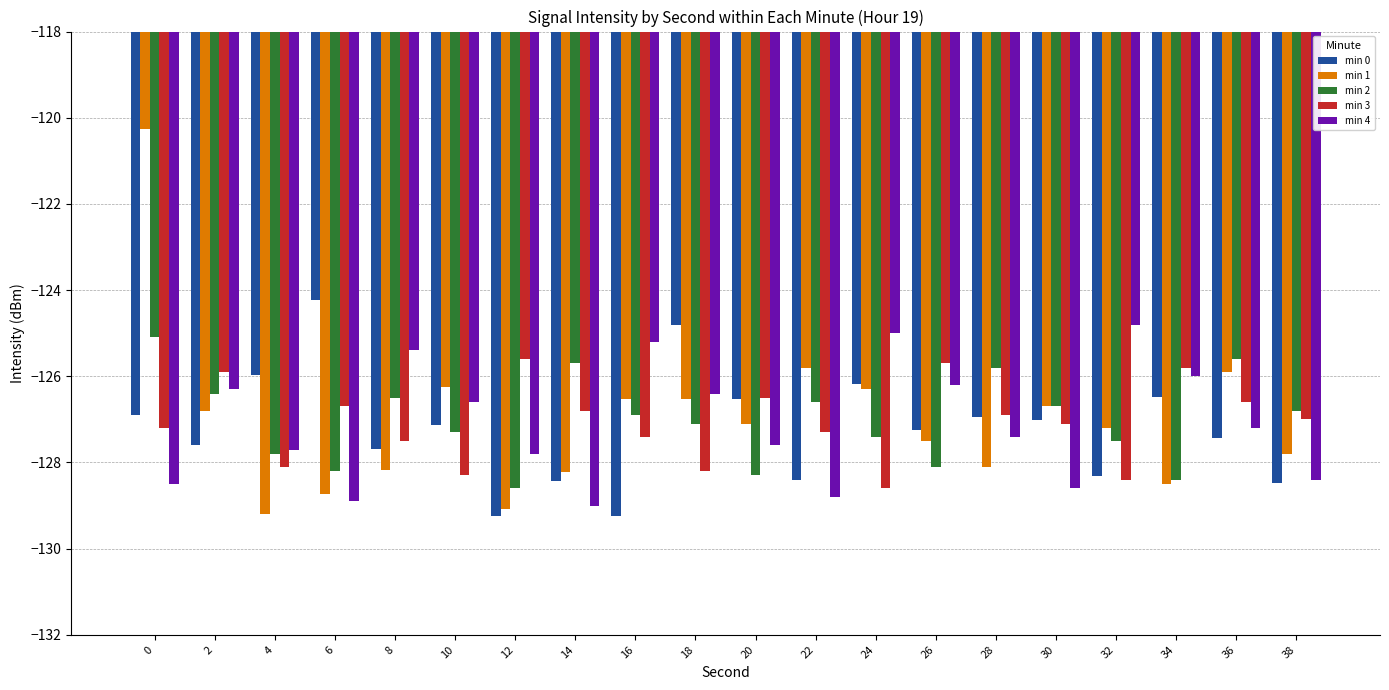

What is the difference between the highest and lowest values at 0?

8.2